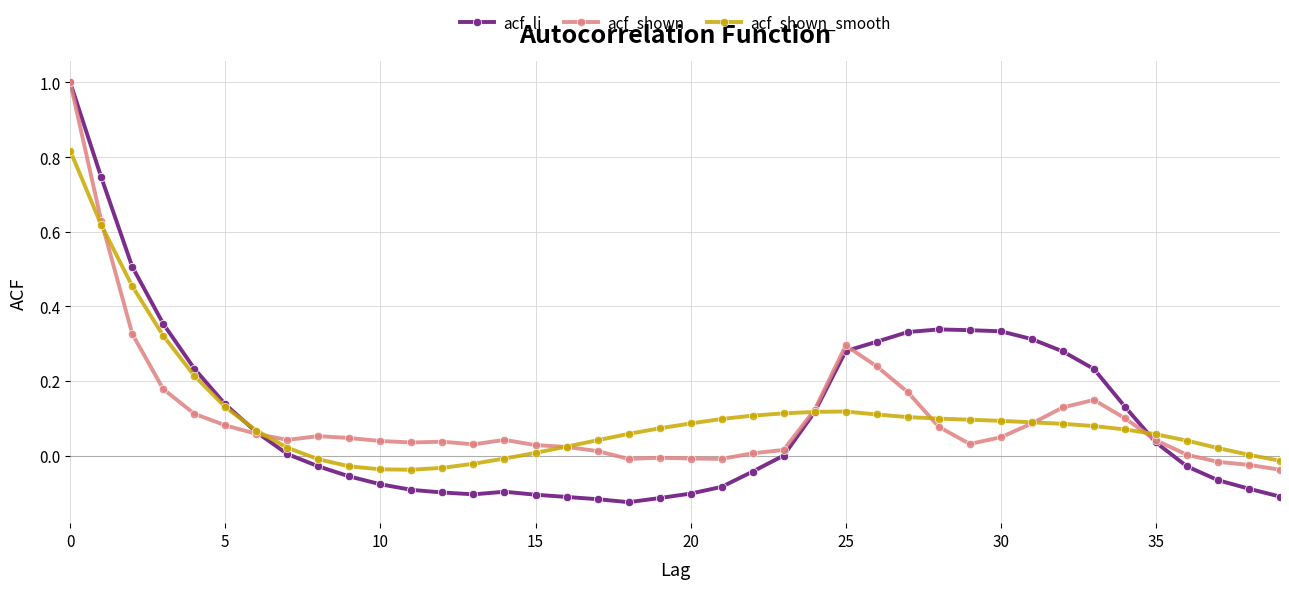

Which series has the largest range (max minus min)?

acf_li